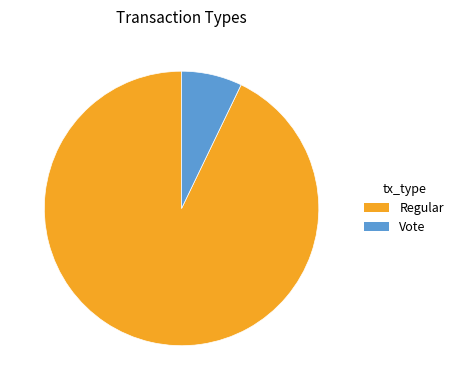

Which category has the biggest portion of the pie?

Regular